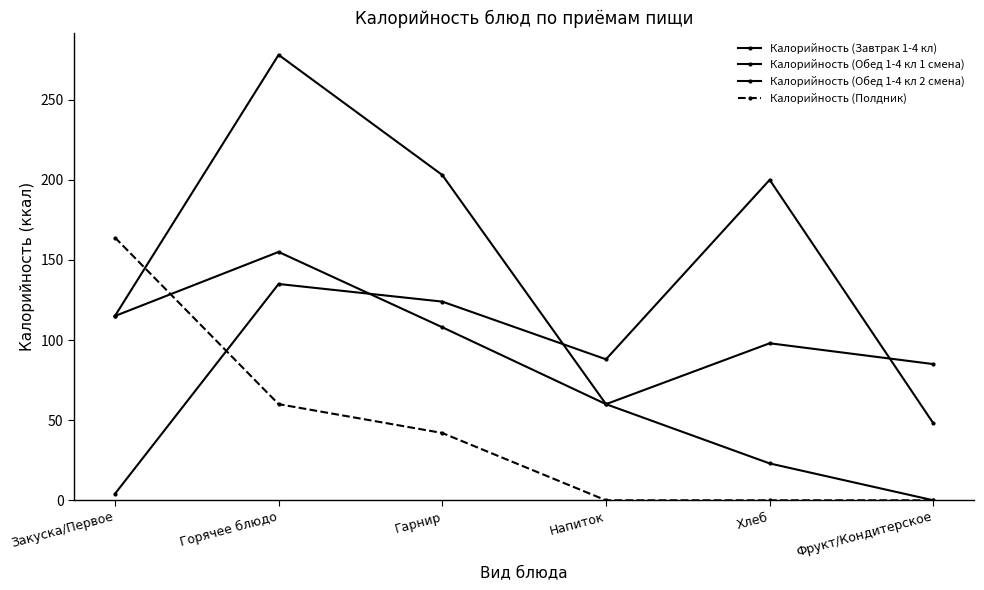

How many data points in Калорийность (Обед 1-4 кл 2 смена) are less than 115?

3